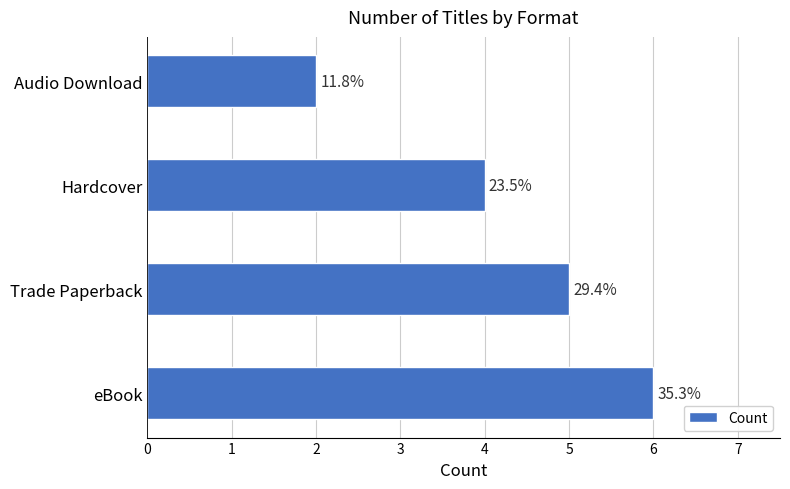

How many bars are there in total?

4